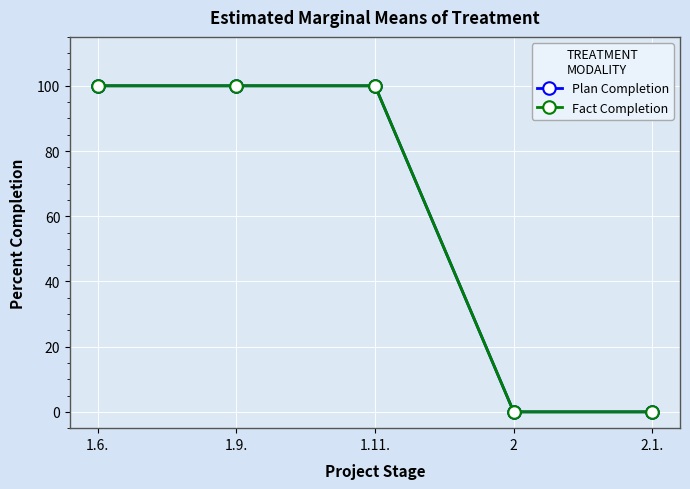

Which series changed the most between 1.6. and 1.11.?

Plan Completion